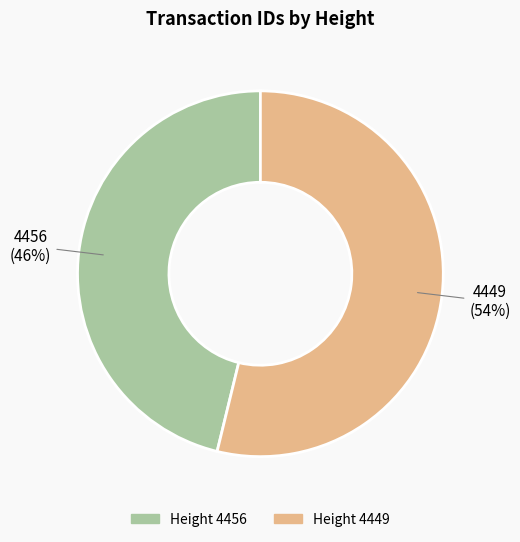

How many segments does this pie chart have?

2